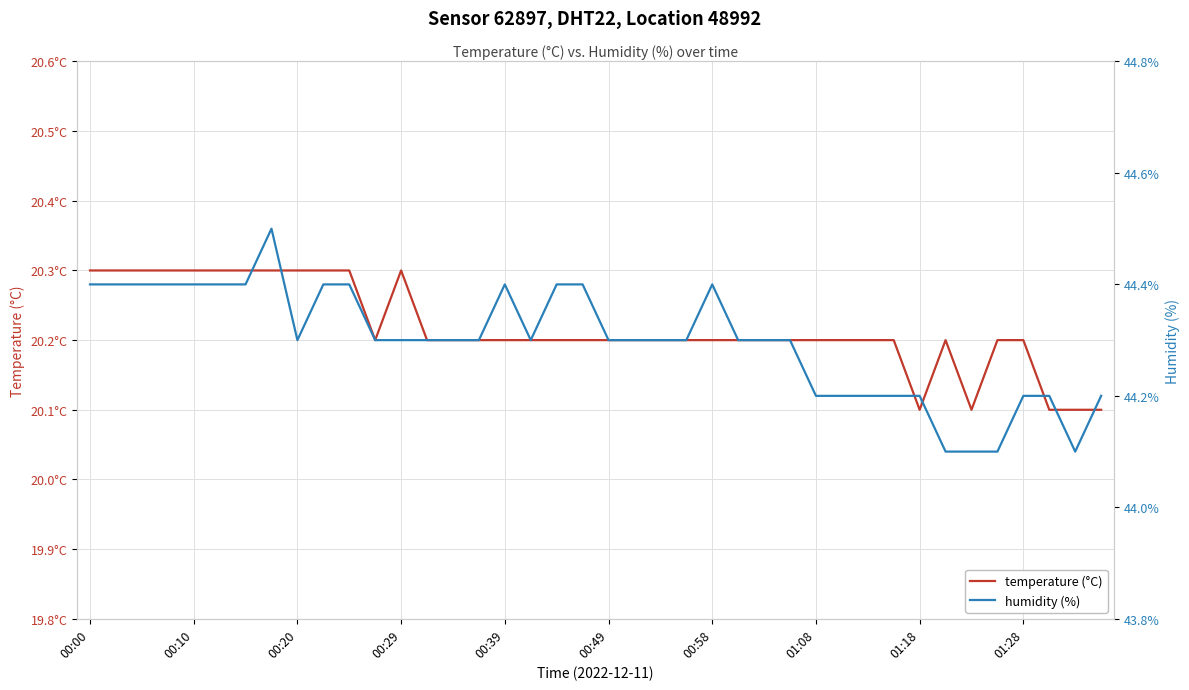

True or false: temperature (°C) has a value of 9.9 at 00:20.

False